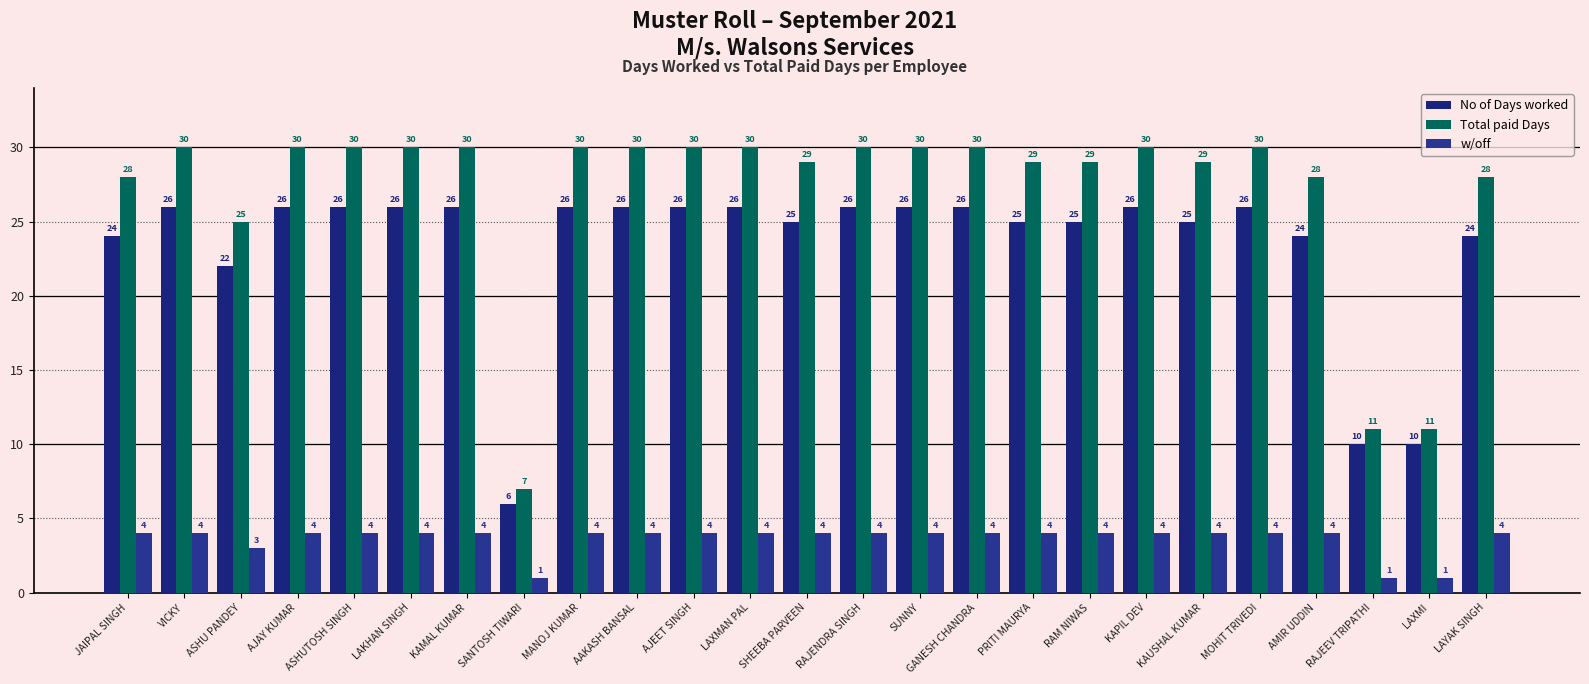

Which category has the lowest value in the Total paid Days series?

SANTOSH TIWARI